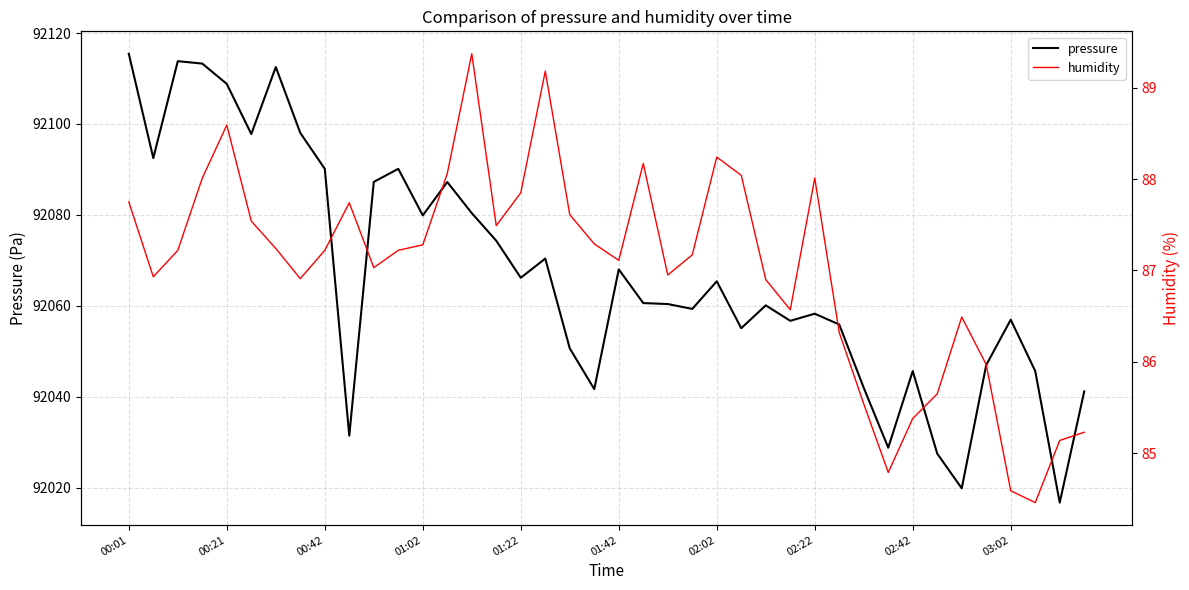

At which label does pressure reach its peak?

00:01